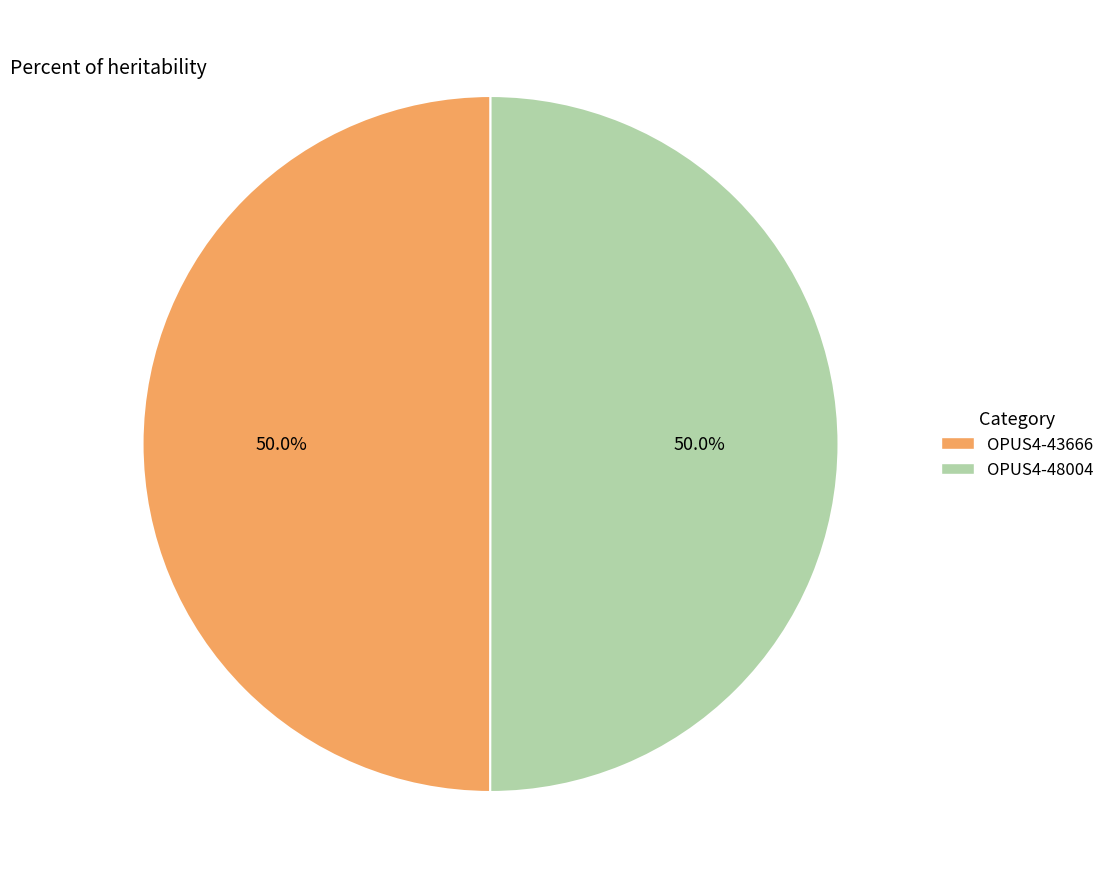

What percentage is the OPUS4-43666 slice, to the nearest percent?

50%